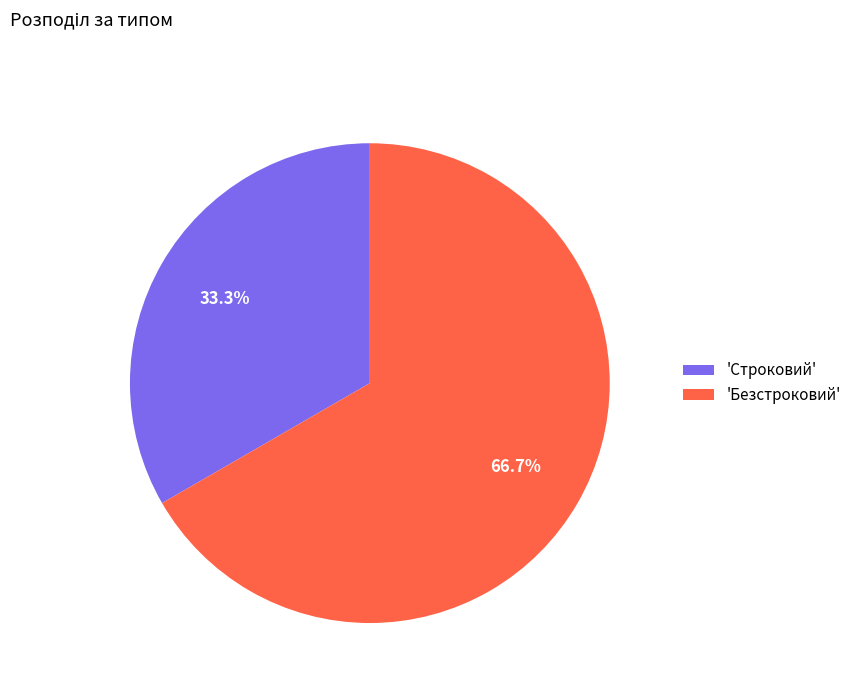

Which slice is the smallest?

'Строковий'